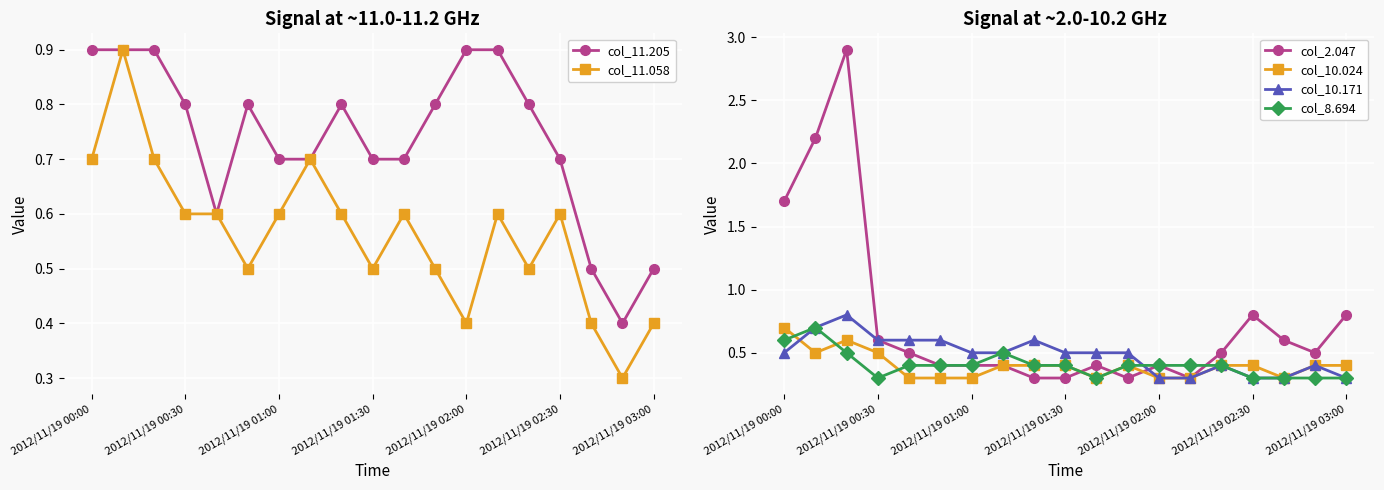

Rank the series by their maximum value, from lowest to highest.

col_10.024, col_8.694, col_10.171, col_11.205, col_11.058, col_2.047